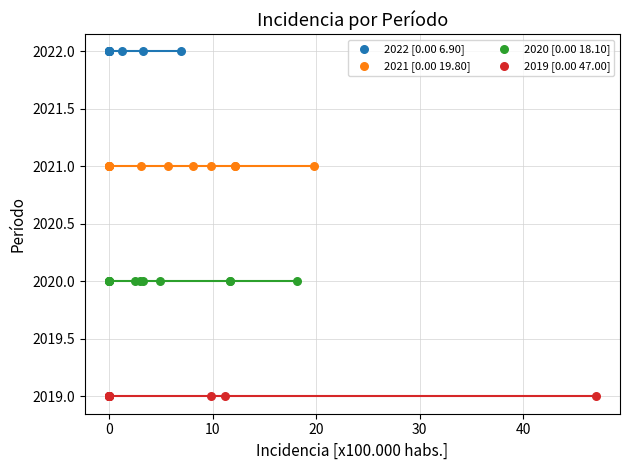

Which series reaches the minimum Y coordinate?

2019 [0.00 47.00]